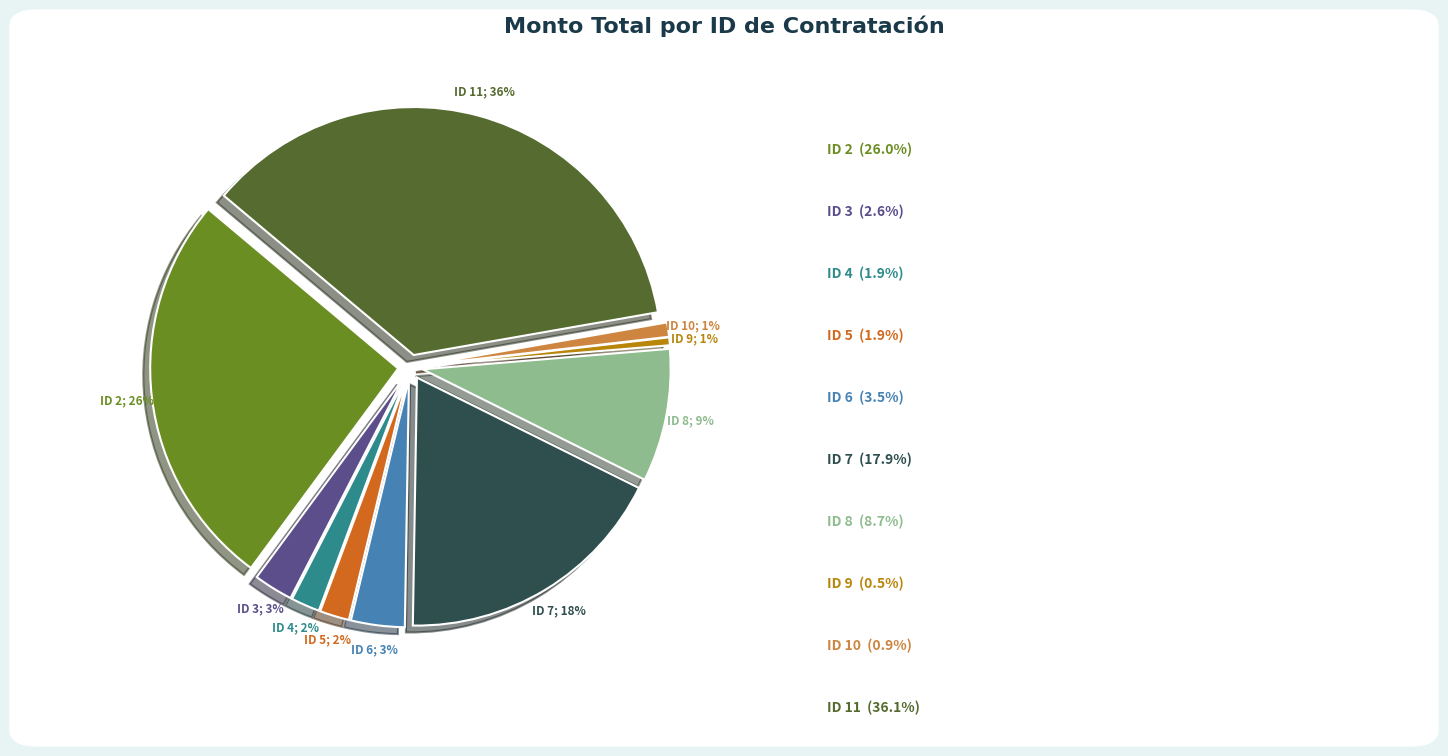

Is there any slice that represents more than half of the pie?

No